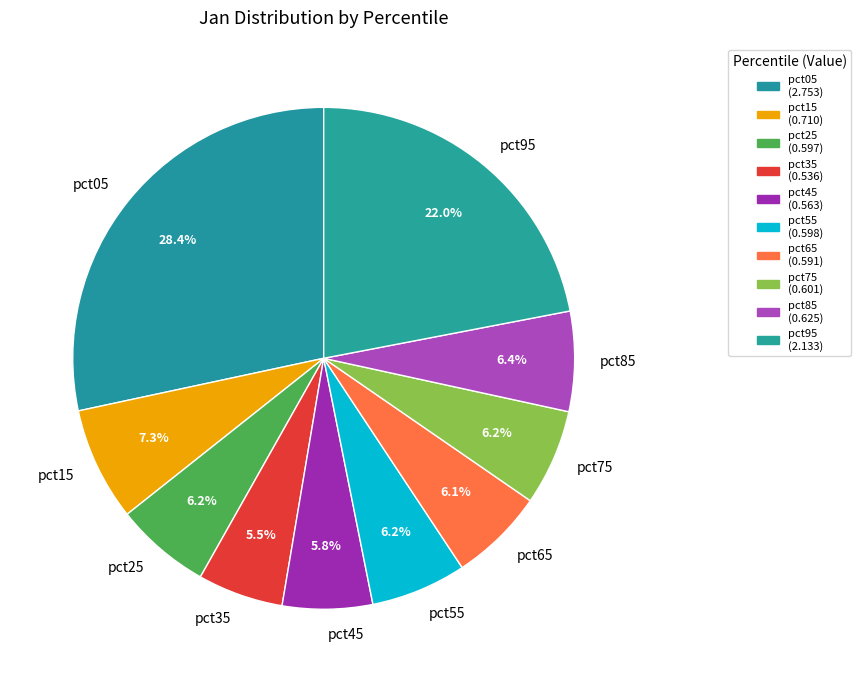

What percentage is the pct95 slice, to the nearest percent?

22%